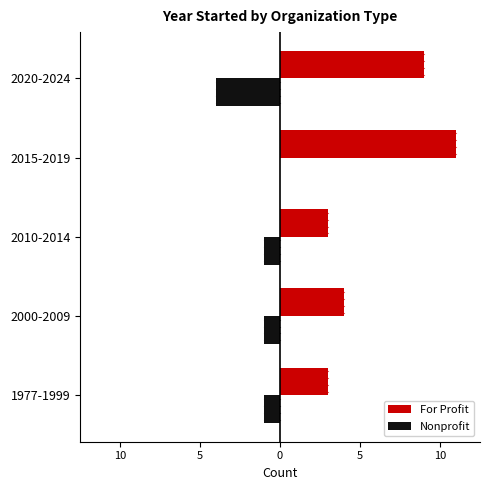

At how many categories does at least one series exceed 0?

5